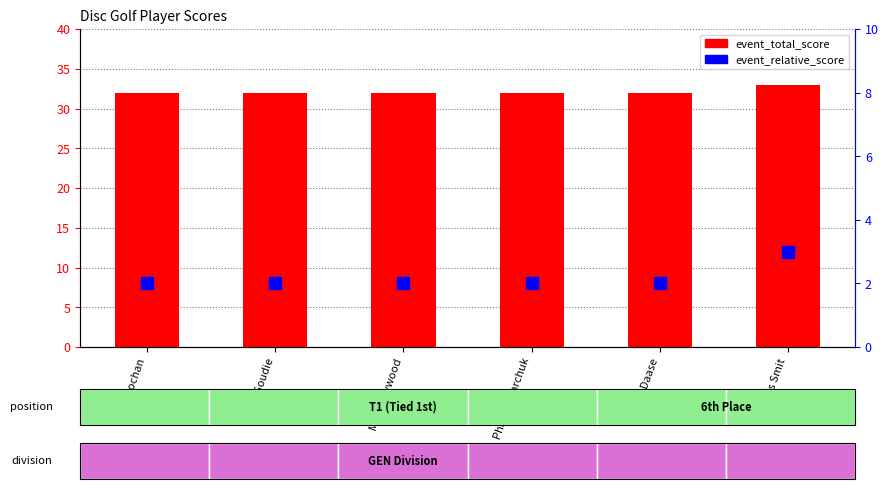

What are all the series names shown in the legend?

event_total_score, event_relative_score